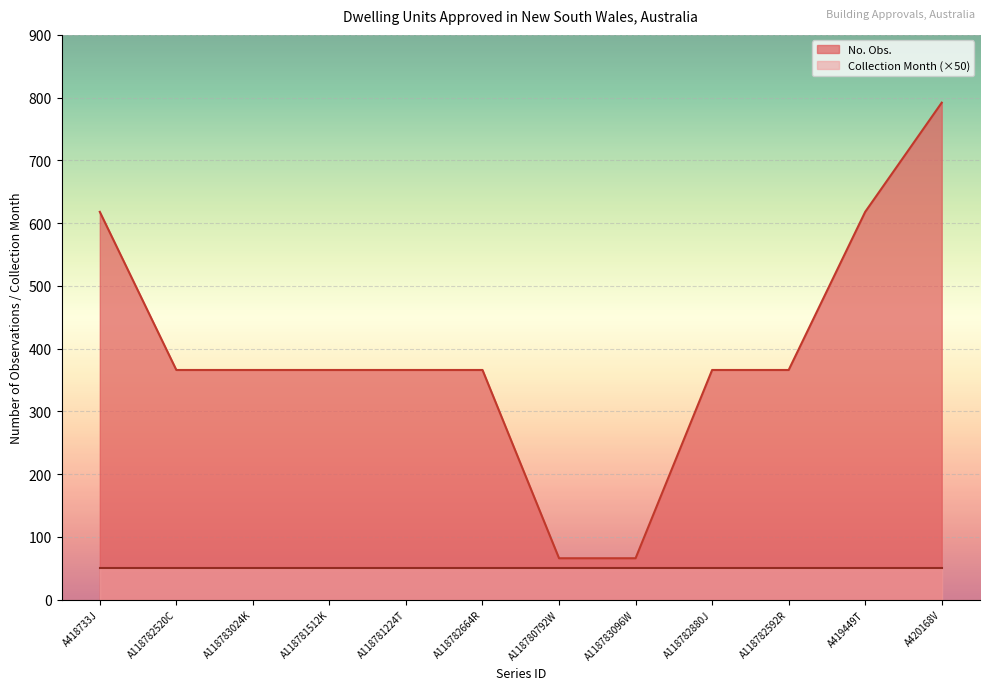

What is the value of the 7th point from the left?

66